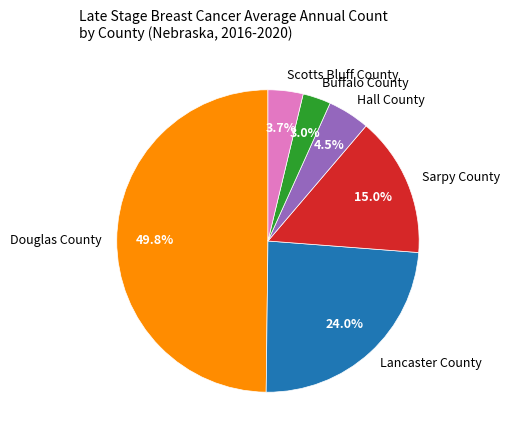

What is the largest slice in the pie chart?

Douglas County